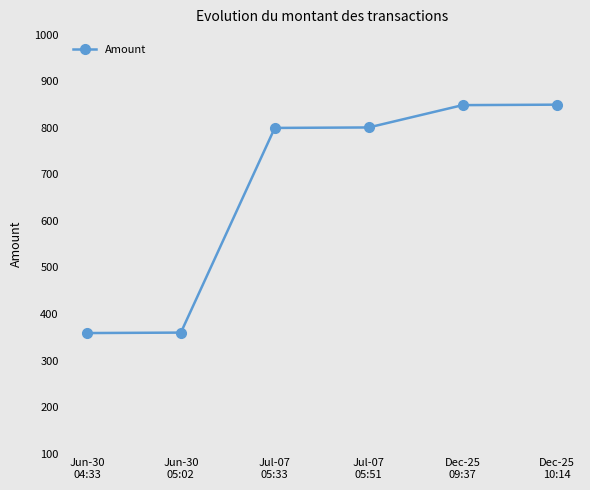

What is the minimum value shown in the chart?

359